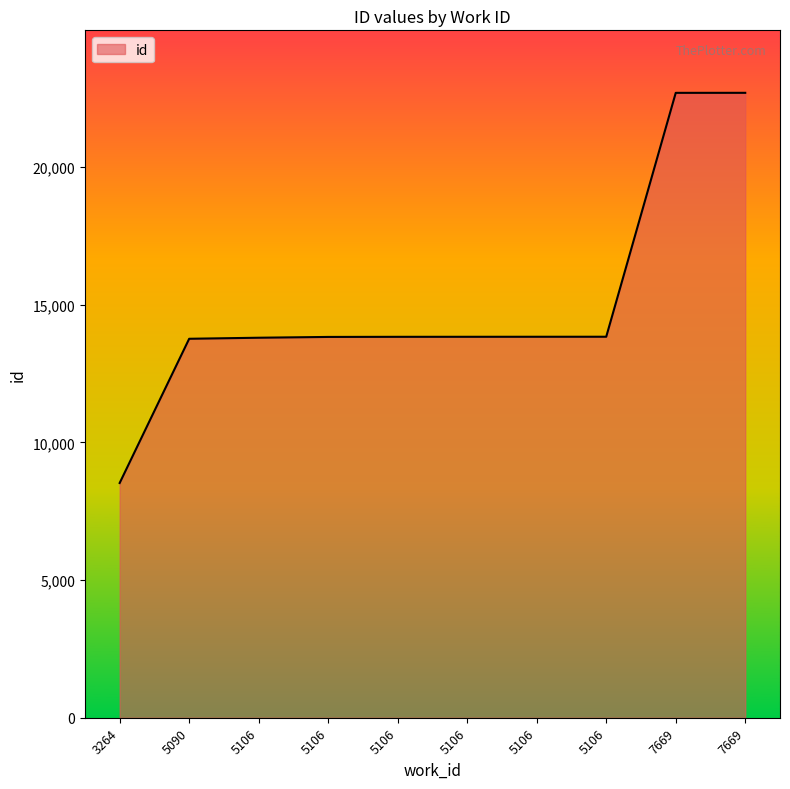

Is this an area chart (filled region under the line)?

Yes